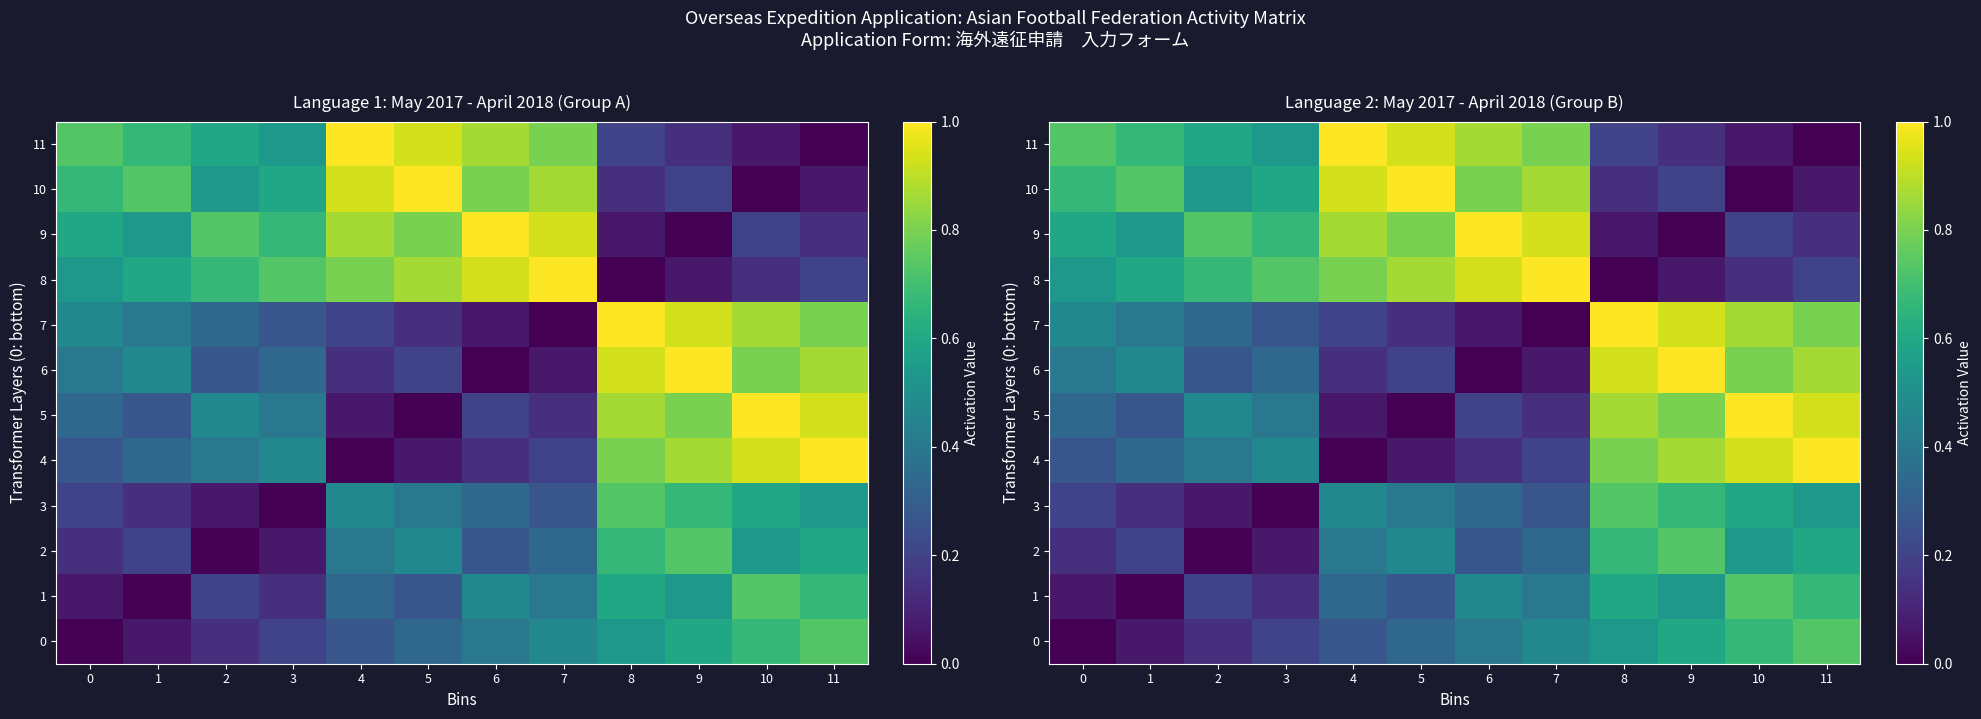

What is the greatest value displayed?

1.0